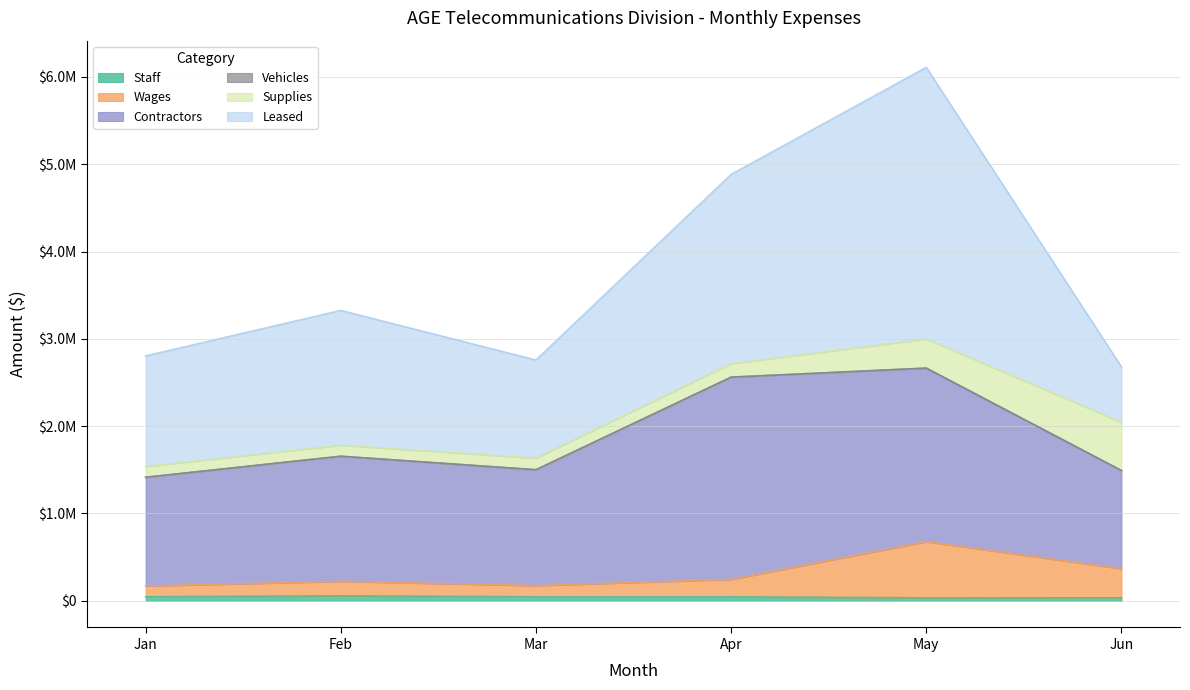

What is the spread (max minus min) of values at Apr?

2315301